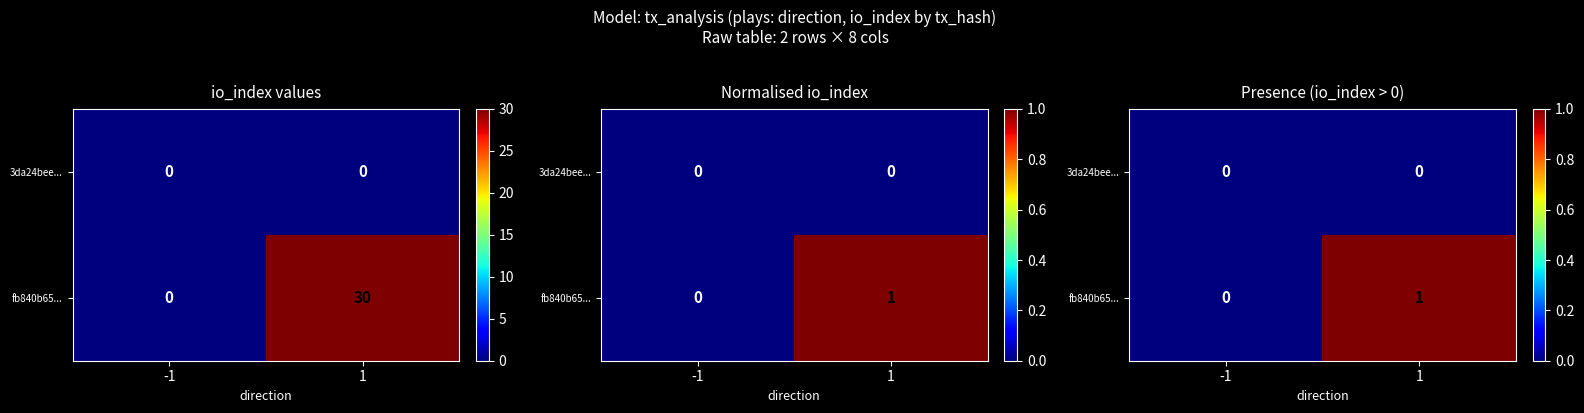

What is the difference between the fb840b65... values at -1 and 1?

1